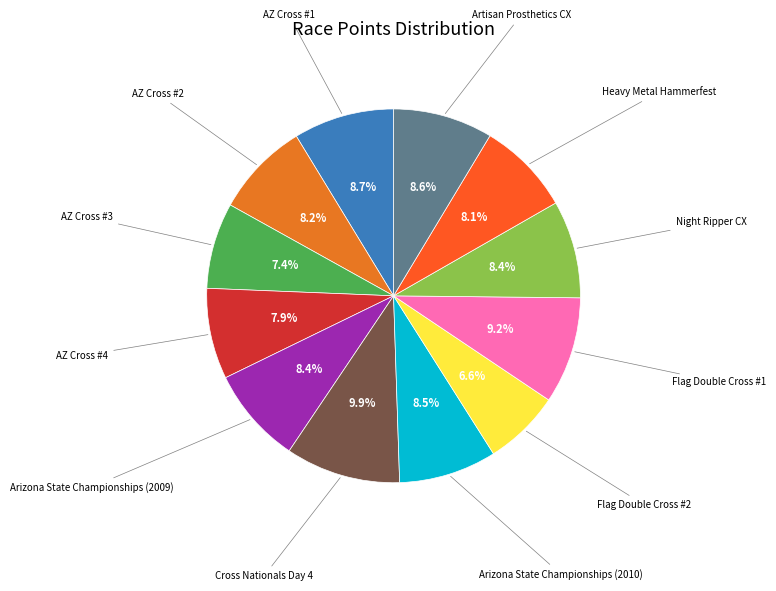

Count the number of slices in the pie.

12